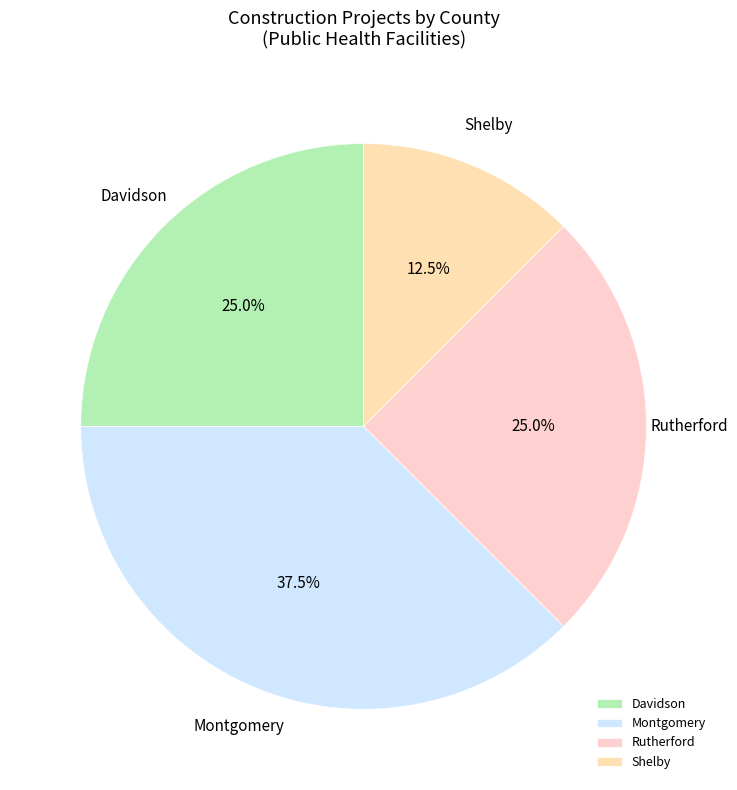

What portion of the pie excludes Shelby?

87.5%